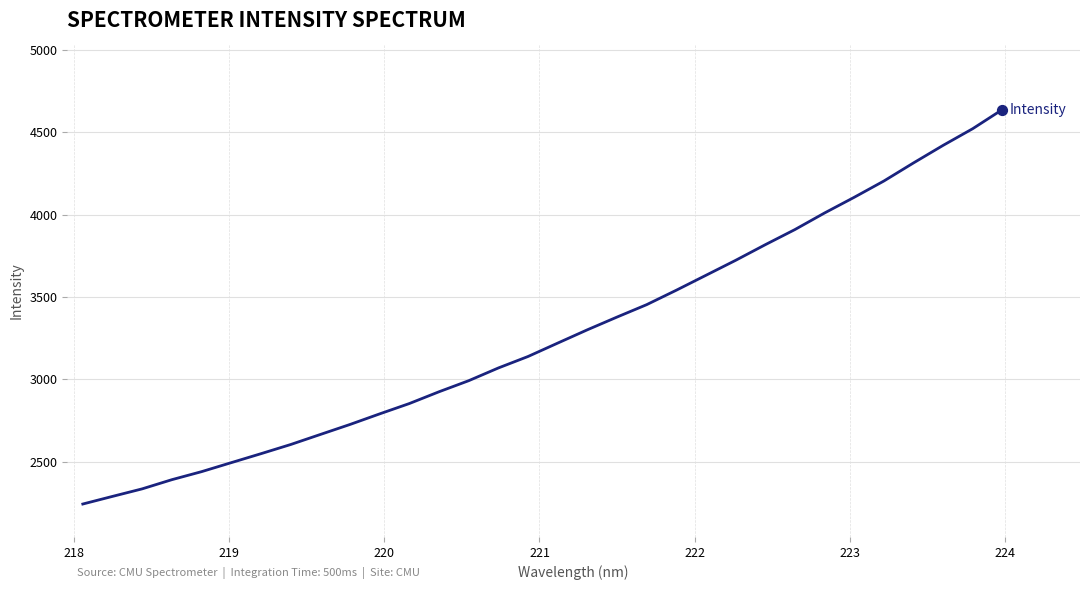

What is the difference between the maximum and minimum values?

2394.7